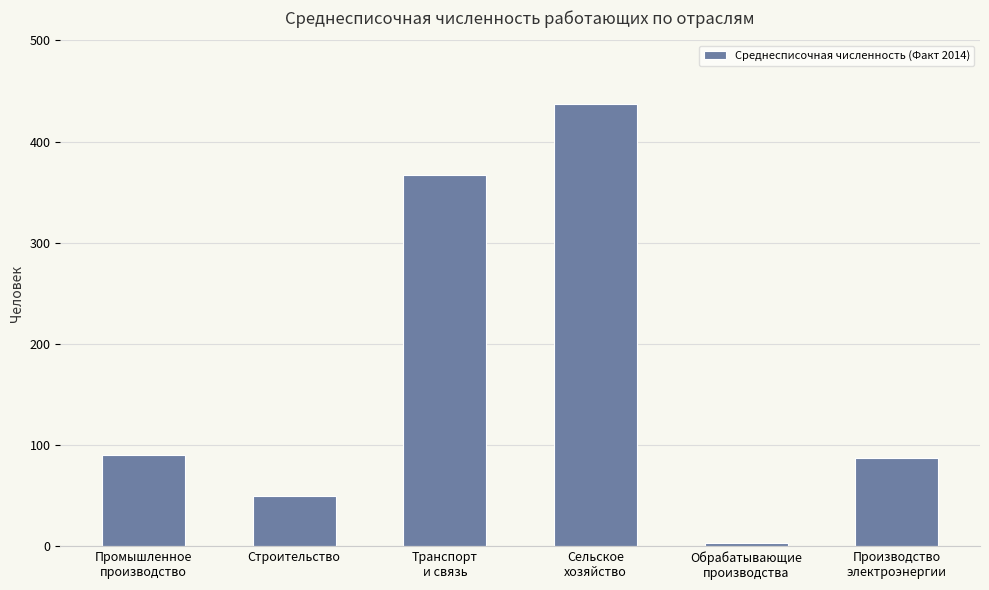

How many bars are there in total?

6